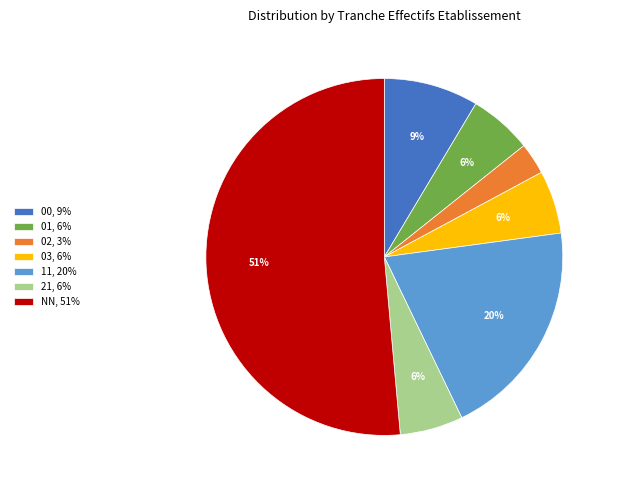

Is the sum of 00 and 03 greater than half?

No